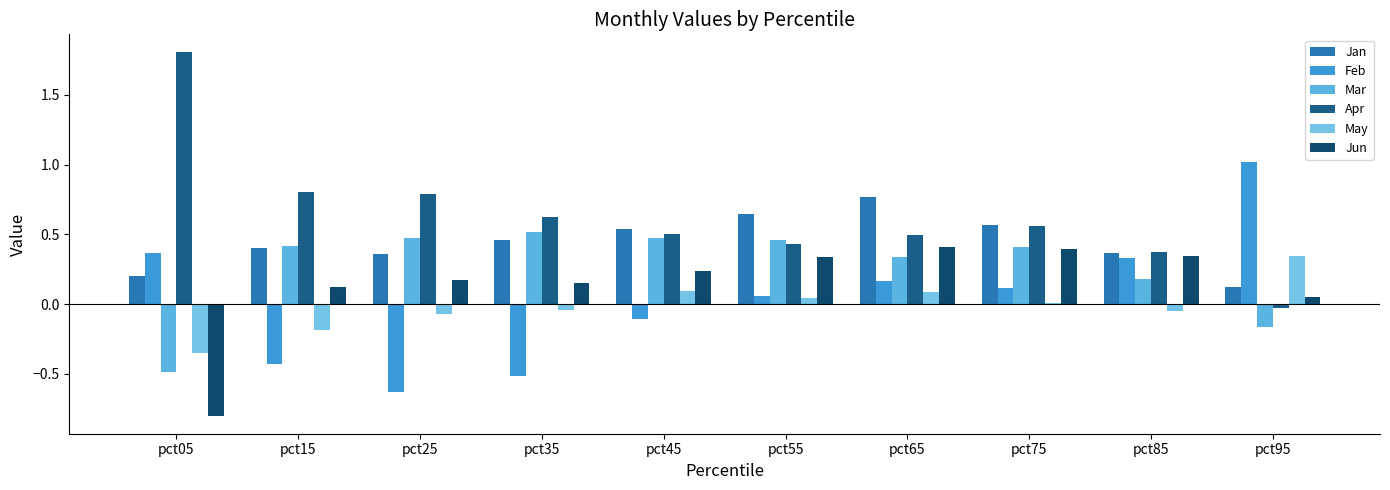

Which series has the largest range (max minus min)?

Apr